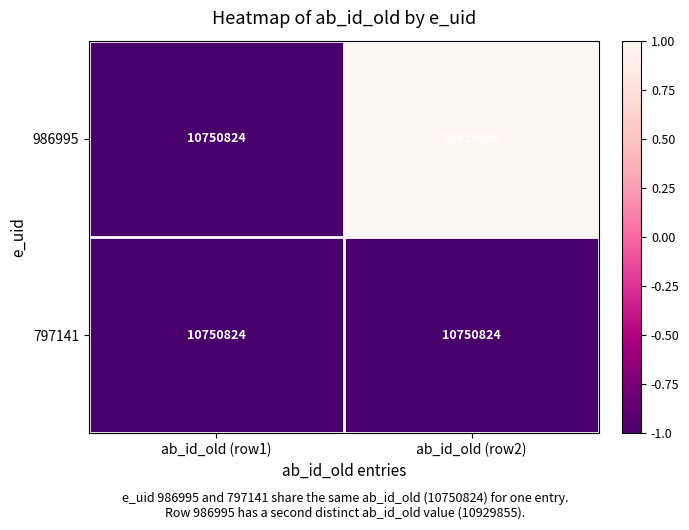

What is the minimum value for 986995?

10750824